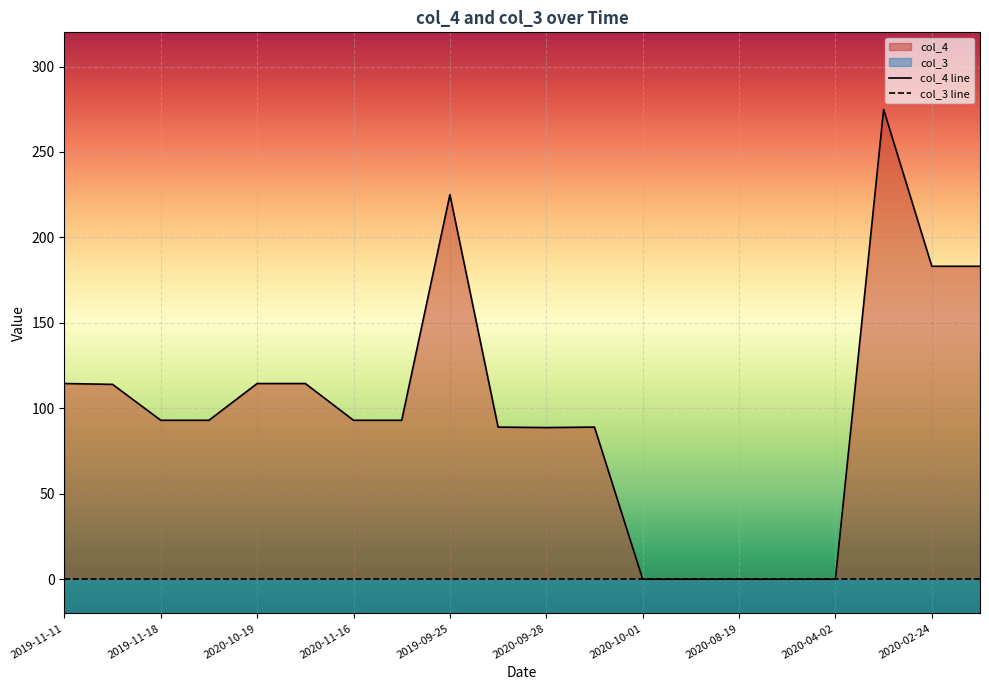

What is the label of the 12th point from the right?

2019-09-25